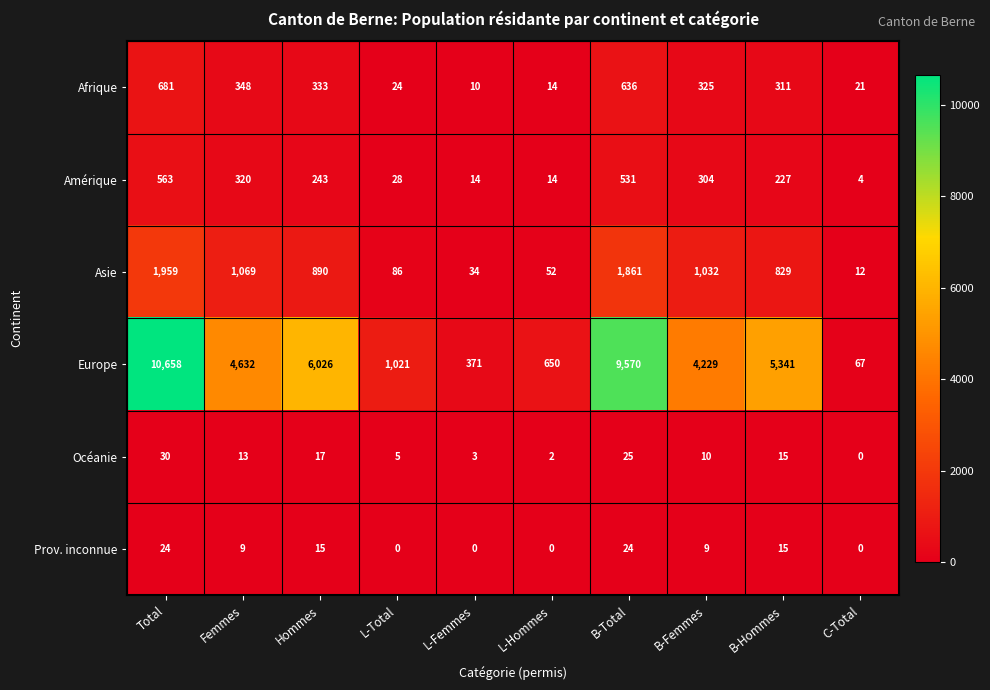

Which label corresponds to the largest value in the chart?

Total